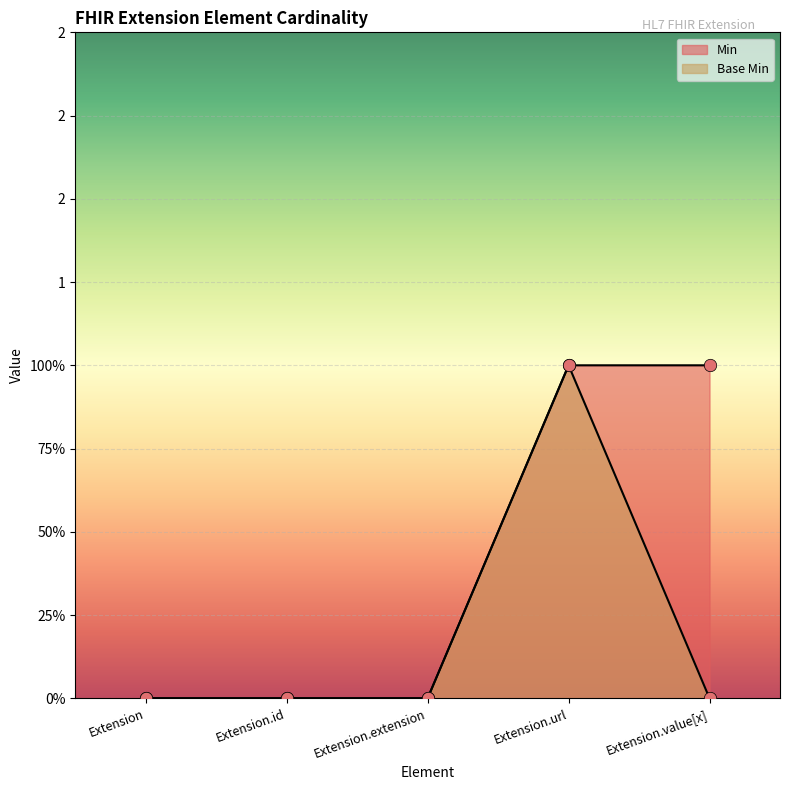

Which series contains the highest Y value?

Min